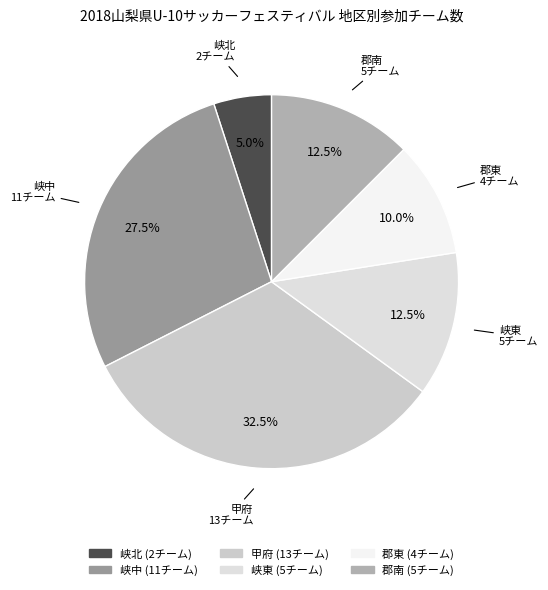

What portion of the pie excludes 峡北?

95.0%